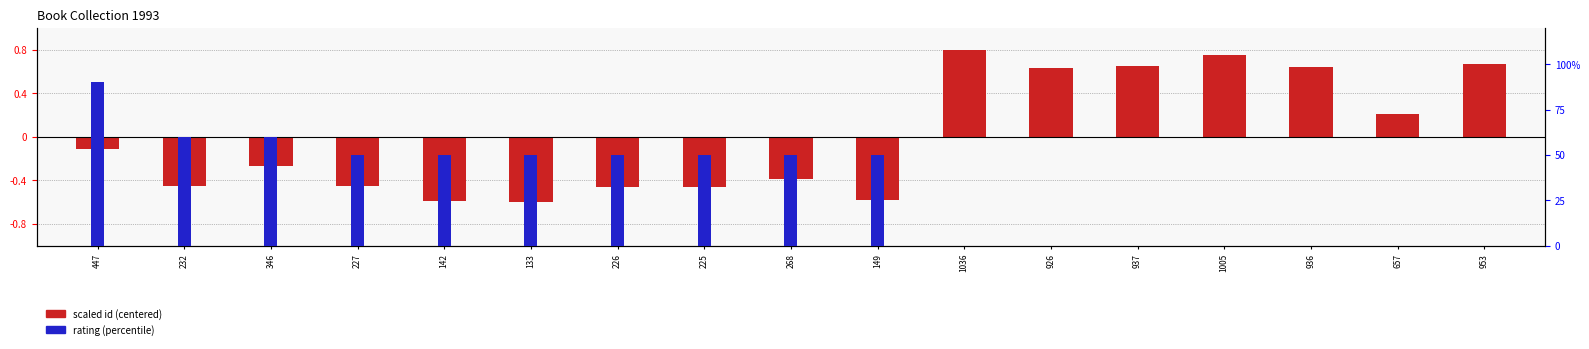

Are the bars horizontal?

No